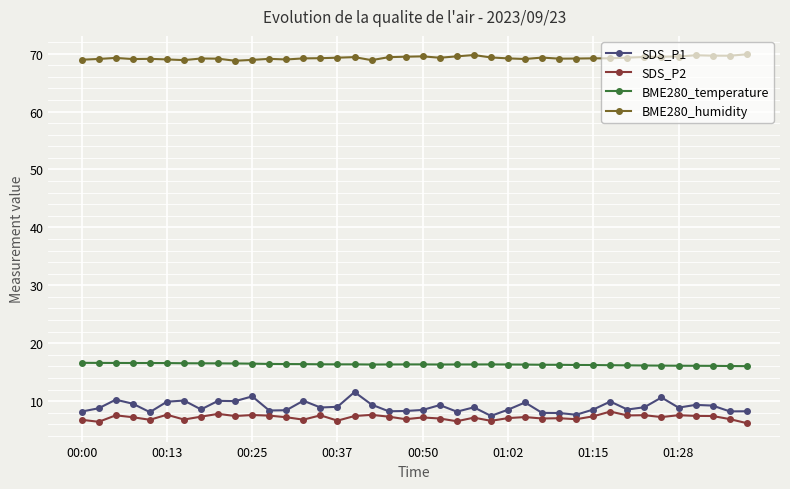

Which series has the widest spread of values?

SDS_P1